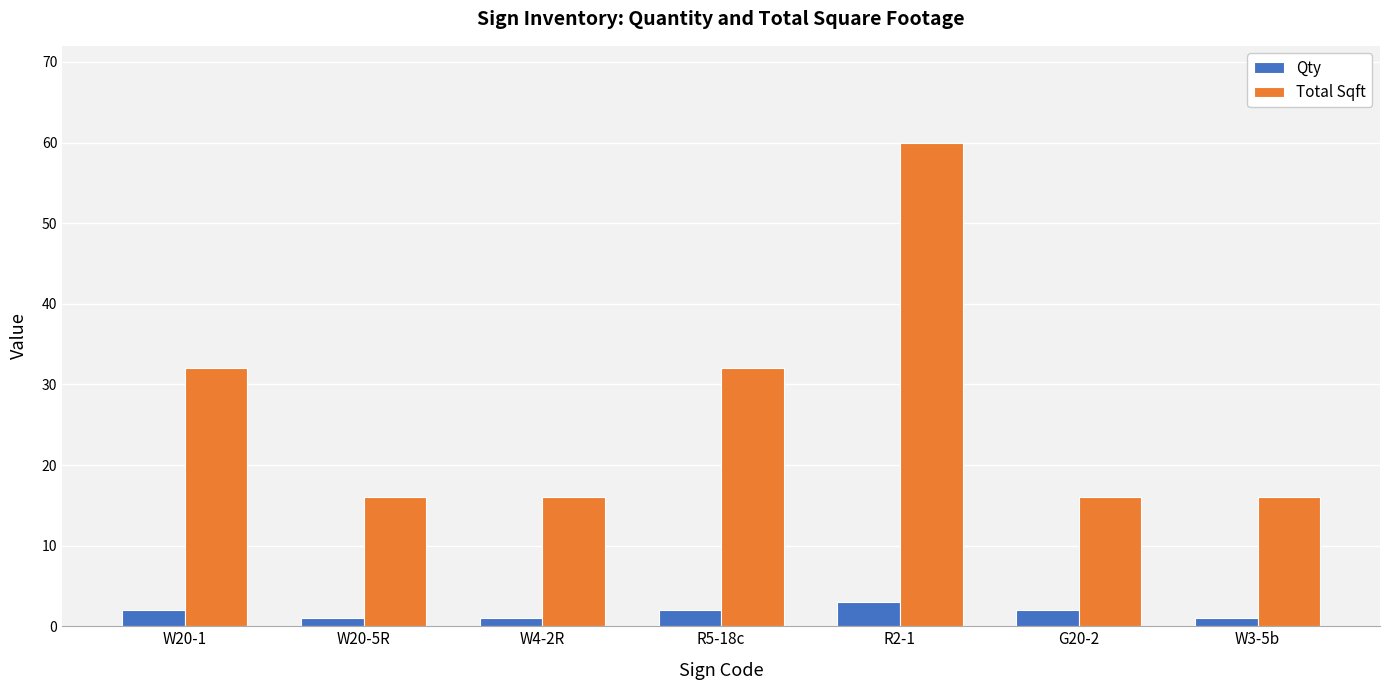

Which series has the widest spread of values?

Total Sqft